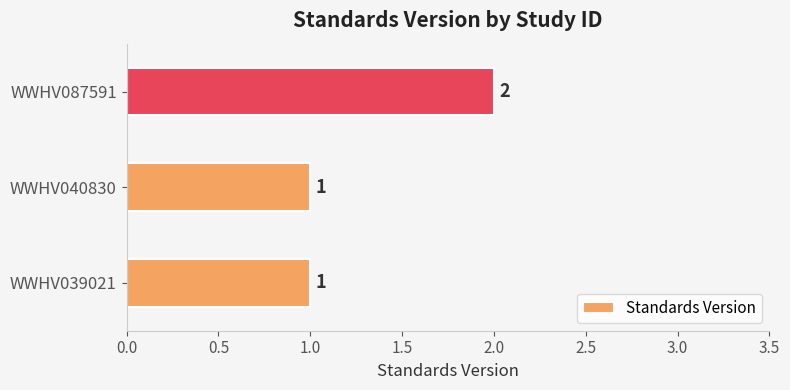

How many bars are there in total?

3